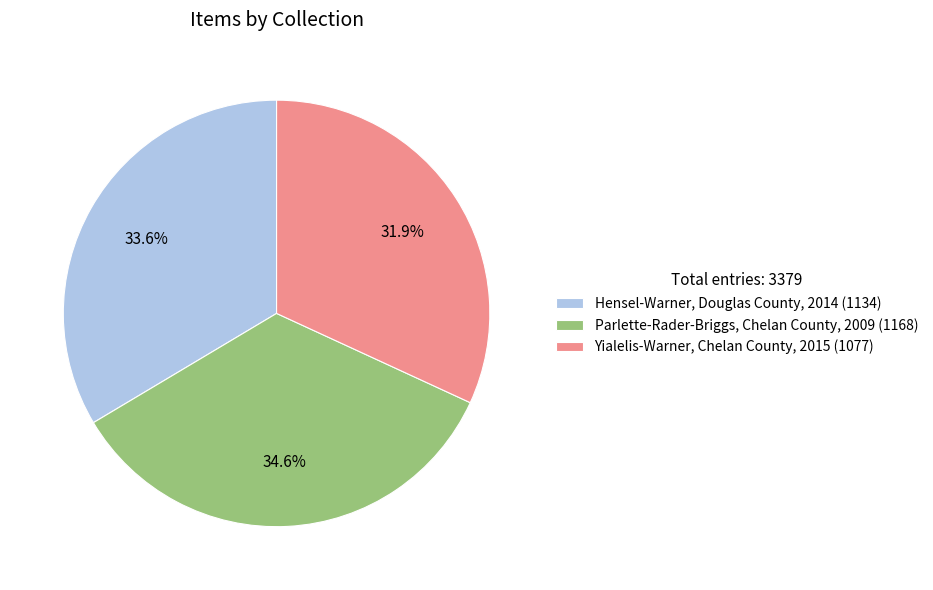

Is it true that Yialelis-Warner, Chelan County, 2015 is 32% of the pie?

True